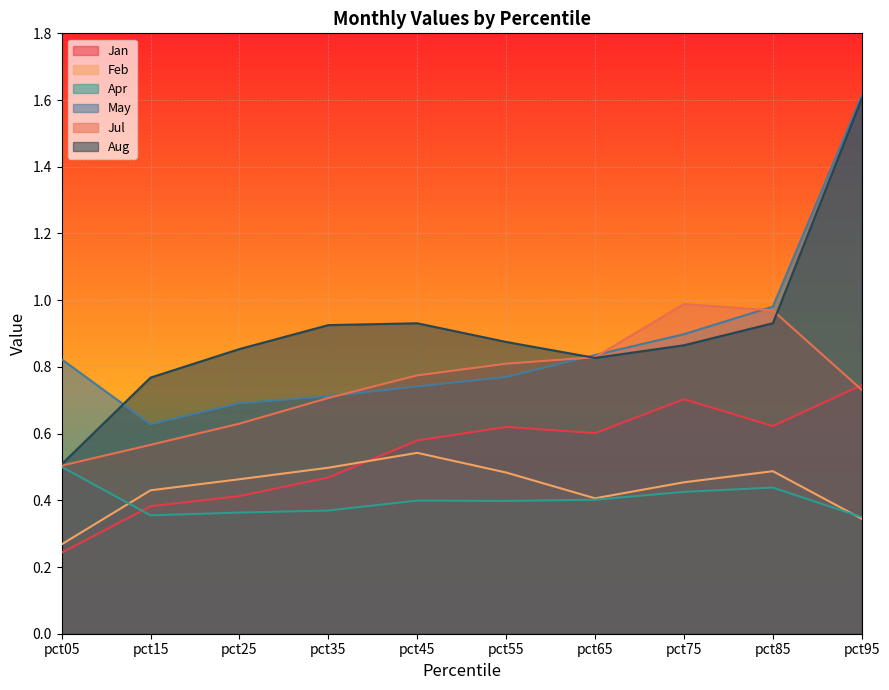

What is the maximum value shown in the chart?

1.6